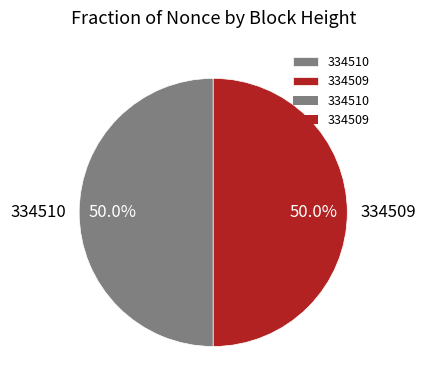

Count the number of slices in the pie.

2